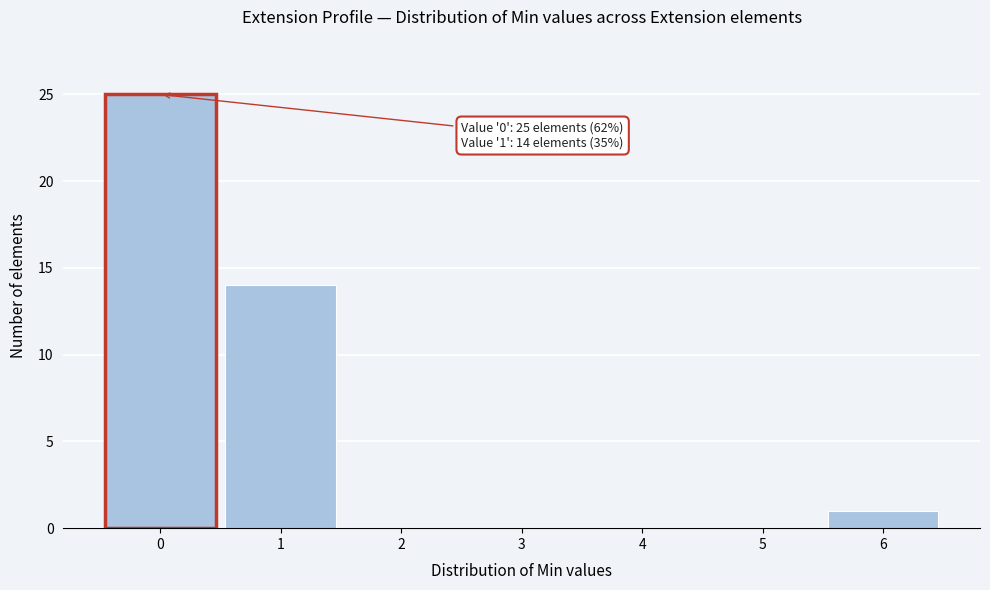

Over which range of the x-axis is the bar tallest?

-0.5 to 0.5